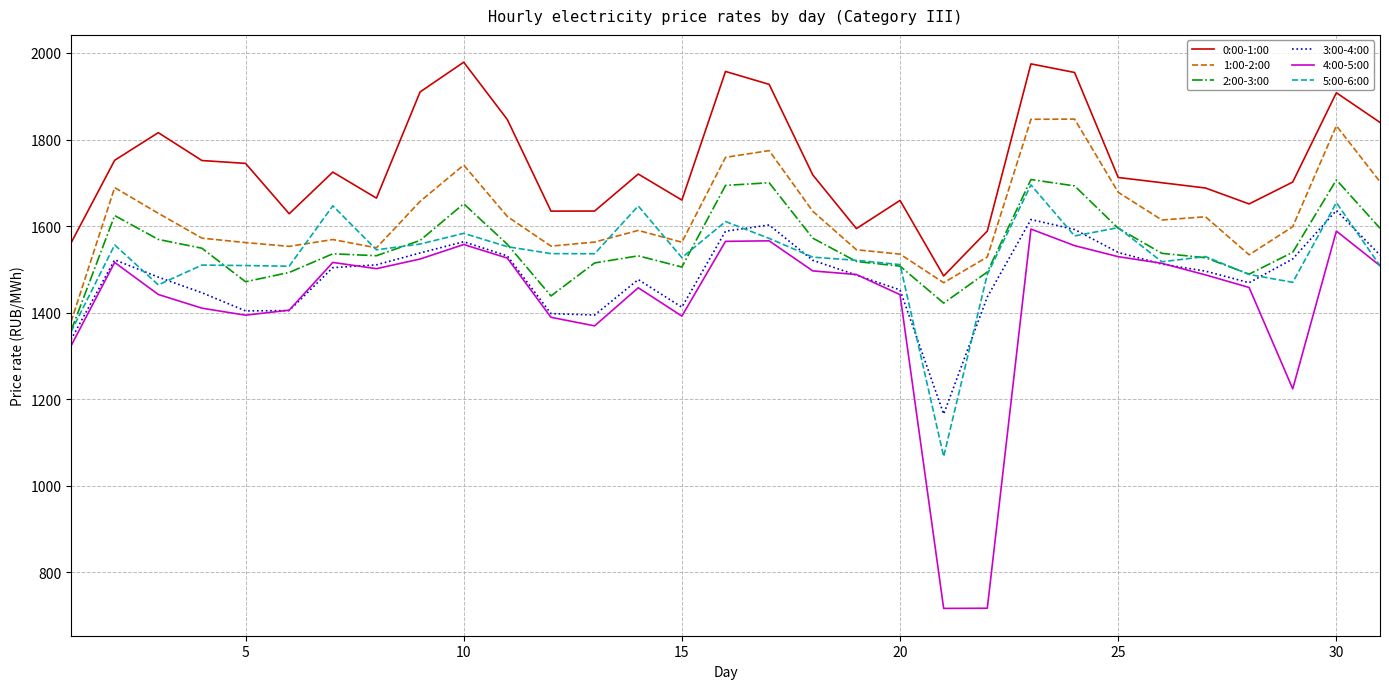

True or false: 5:00-6:00 has more than 1 points higher than both neighbors.

True